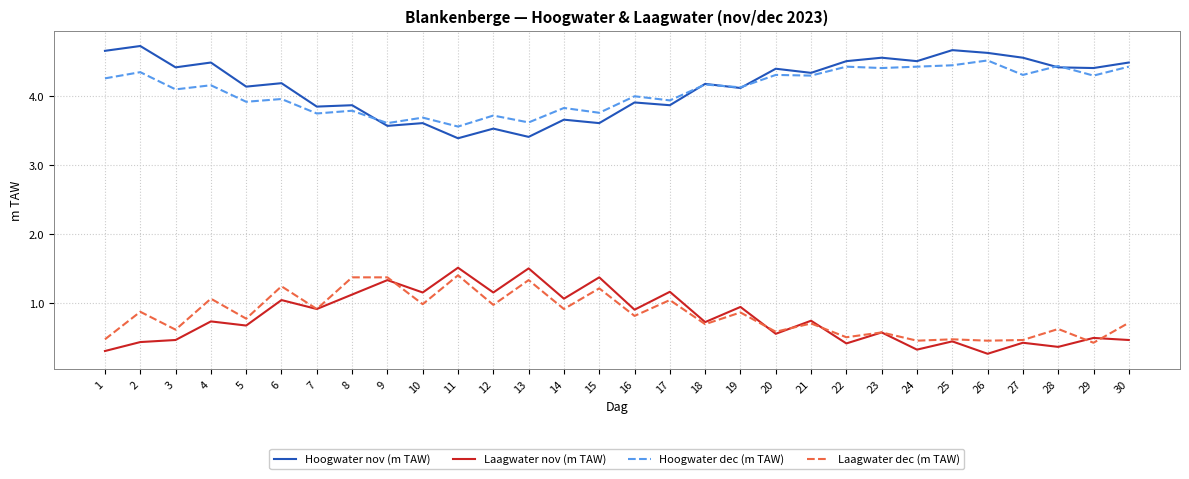

What is the difference between the highest and lowest values at 18?

3.5